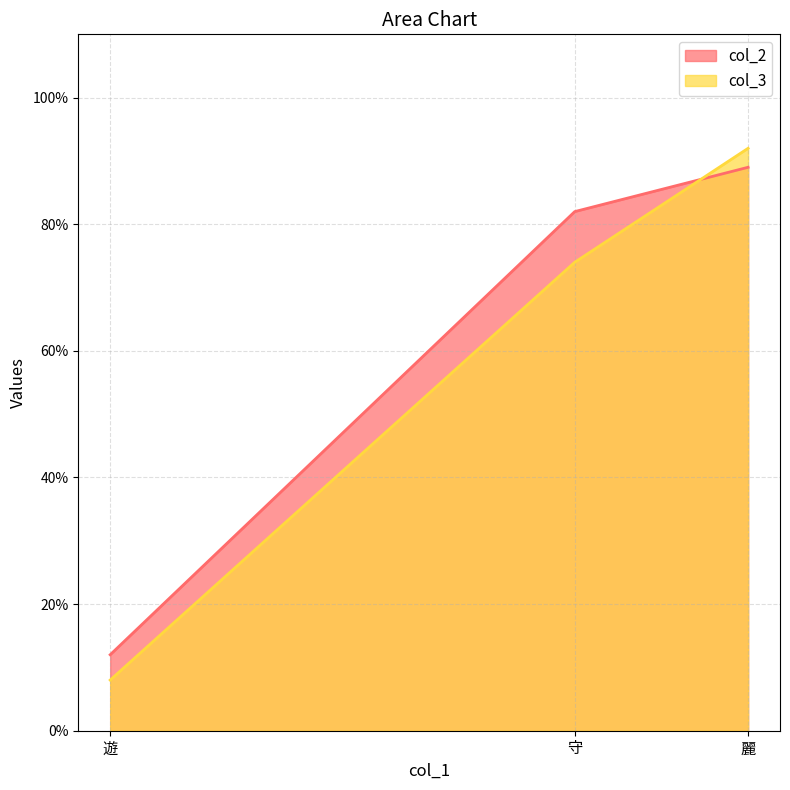

True or false: col_2 has a value of 126 at 麗.

False